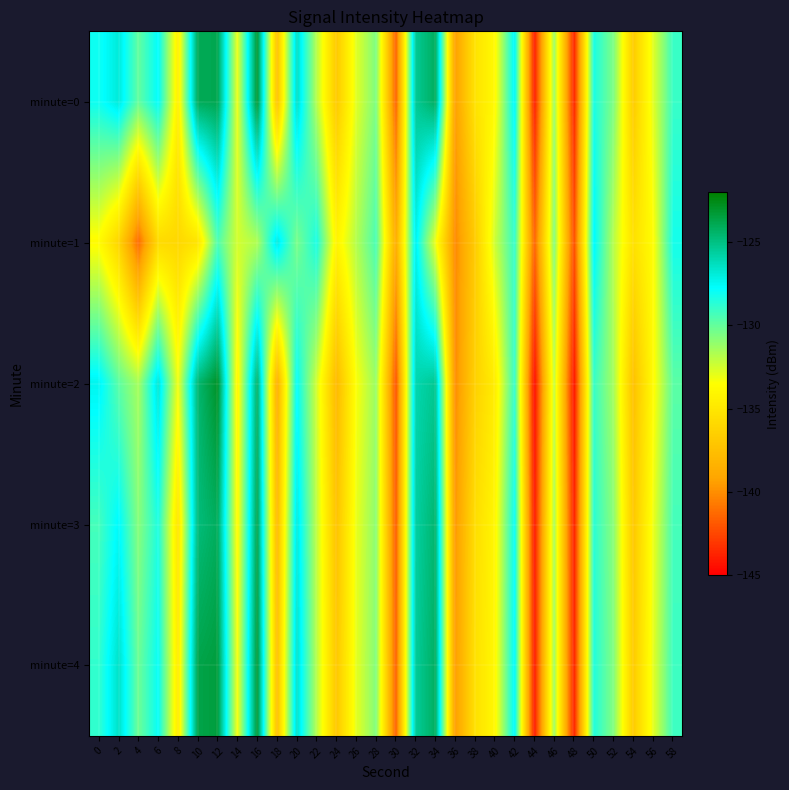

Rank the series by their maximum value, from lowest to highest.

minute=1, minute=3, minute=4, minute=0, minute=2